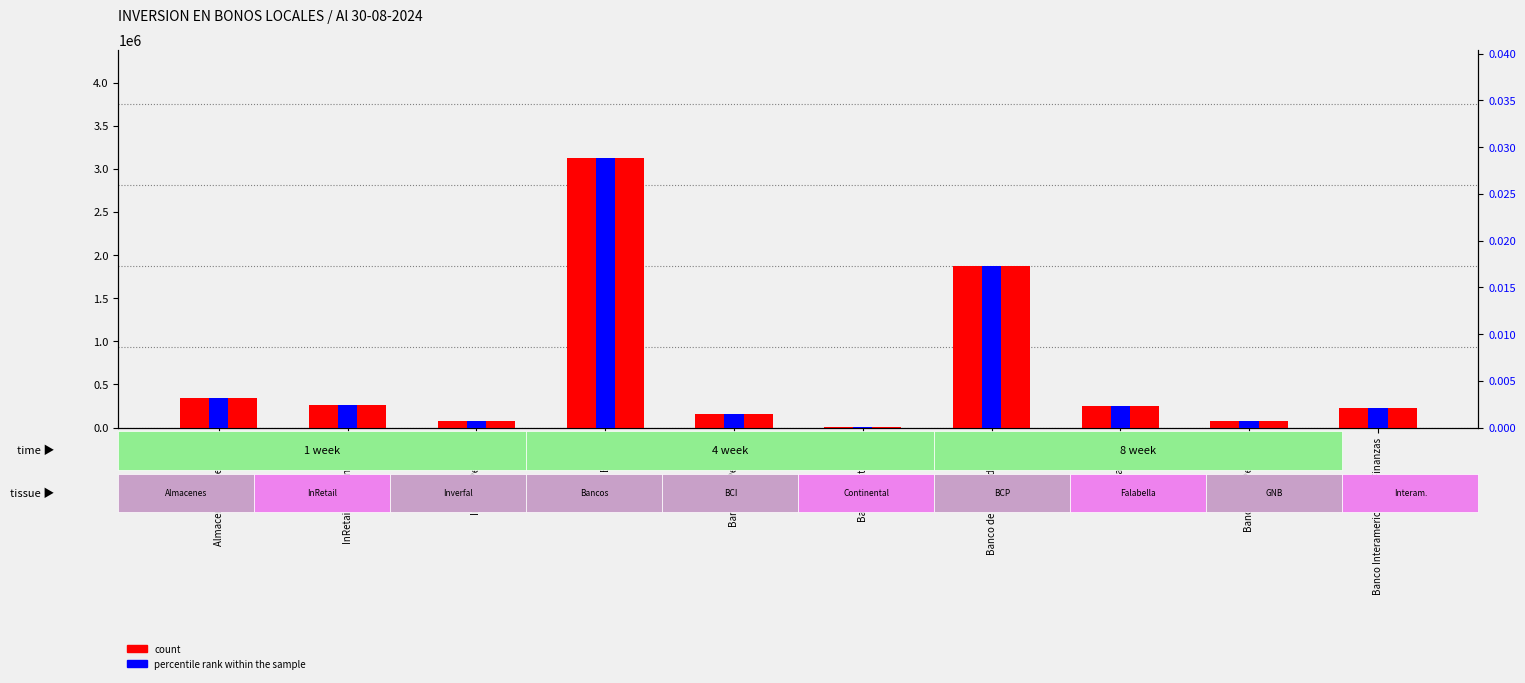

Reading left to right, list all the values displayed in this chart.

count: 338338.0	263107.8	75230.2	3130191.5	161291.0	7549.4	1877037.1	249163.9	81046.7	231488.0
percentile rank within the sample: 0.0	0.0	0.0	0.0	0.0	0.0	0.0	0.0	0.0	0.0